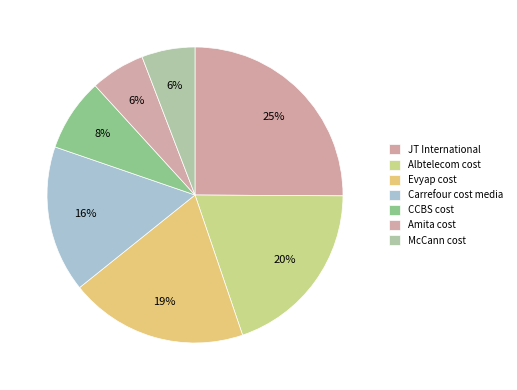

What is the largest slice in the pie chart?

JT International